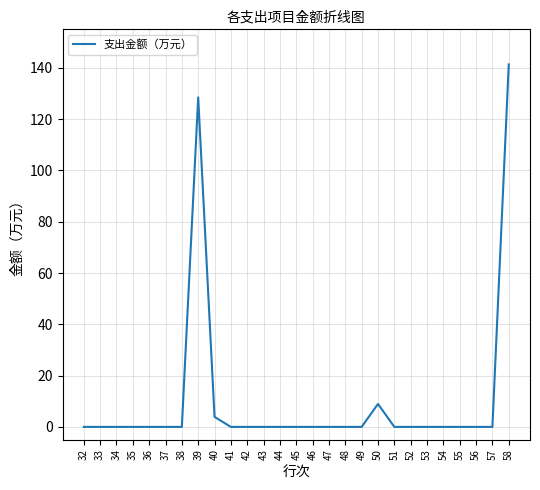

Which category has the highest value across all series?

58